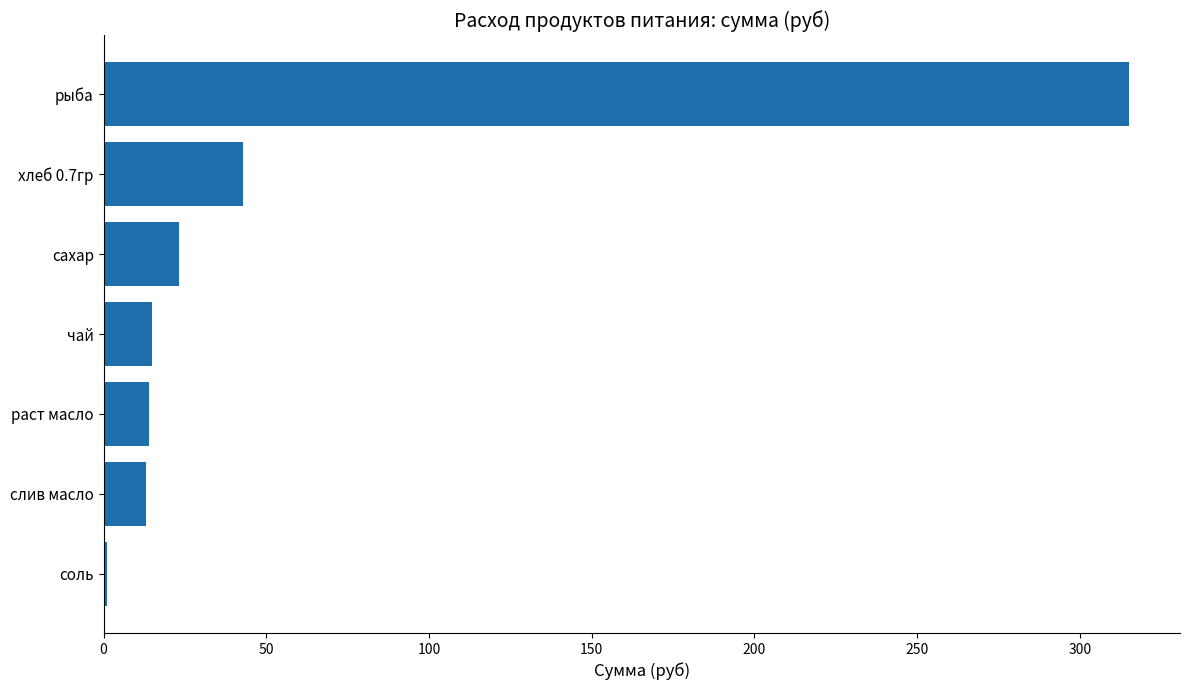

What is the average value?

60.6